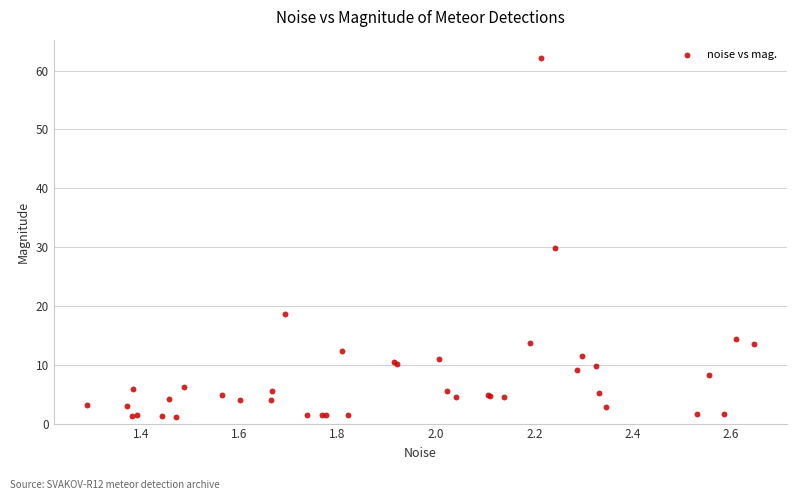

What Y value in the scatter plot is closest to 31?

29.8